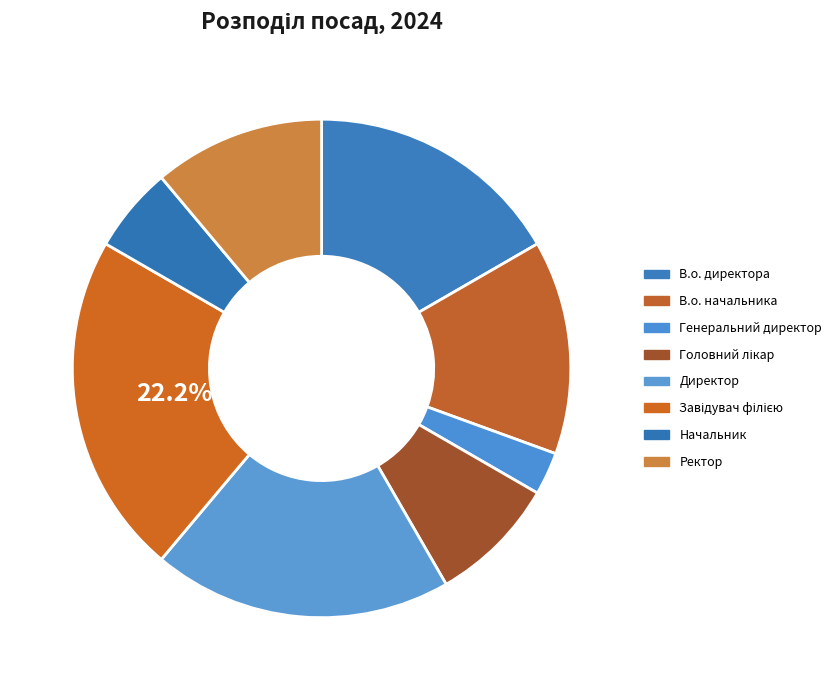

To the nearest percent, what portion does В.о. начальника represent?

14%